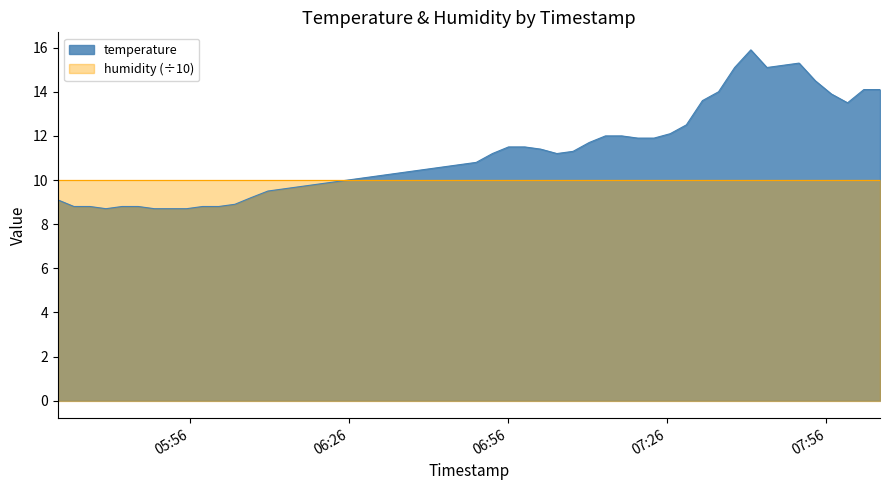

What is the average value?

11.5